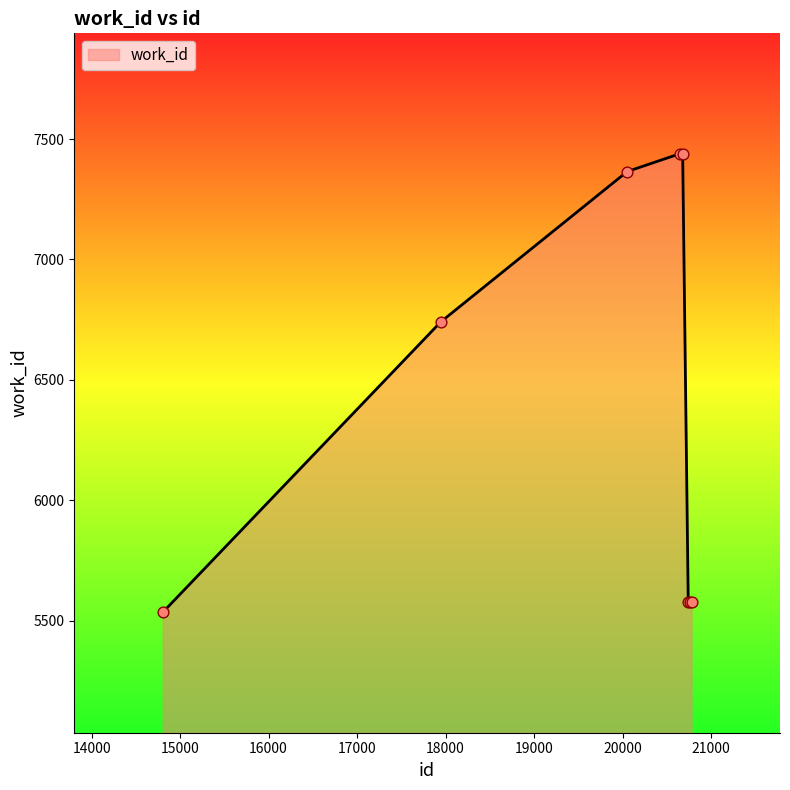

What is the greatest value displayed?

7439